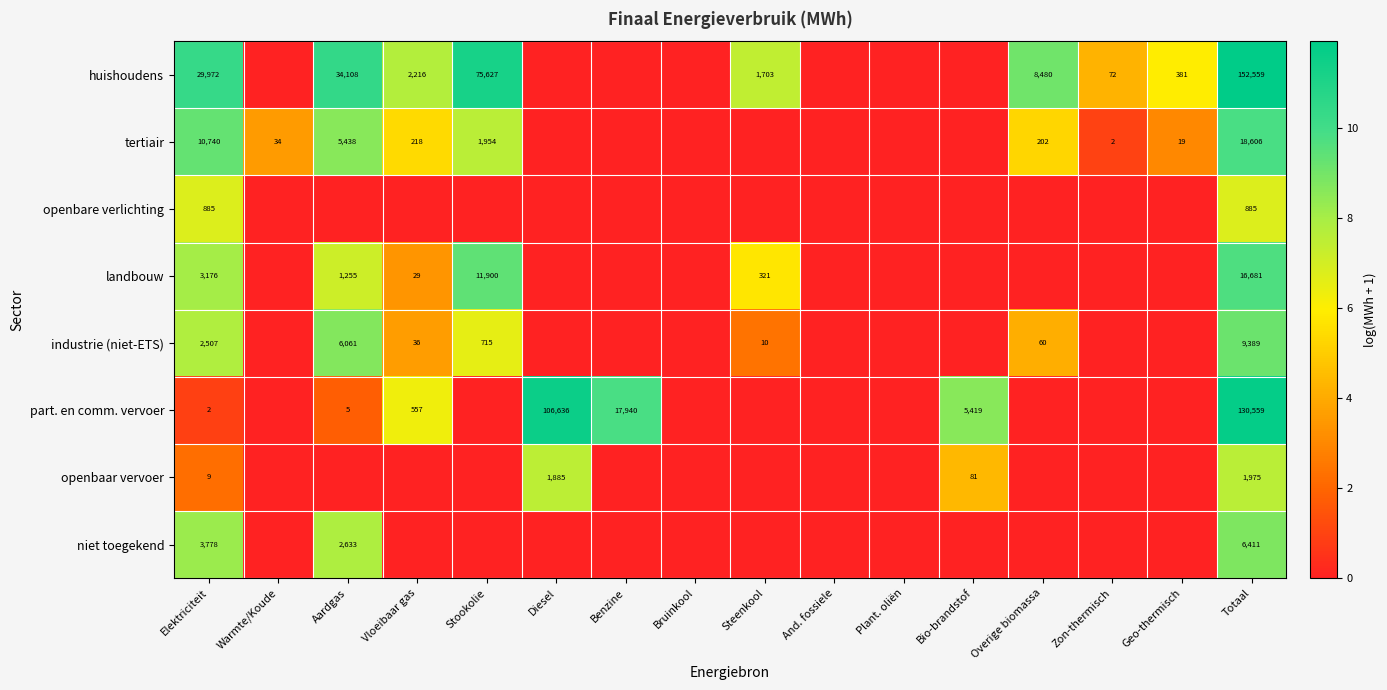

True or false: tertiair has a value of 34 at Geo-thermisch.

False